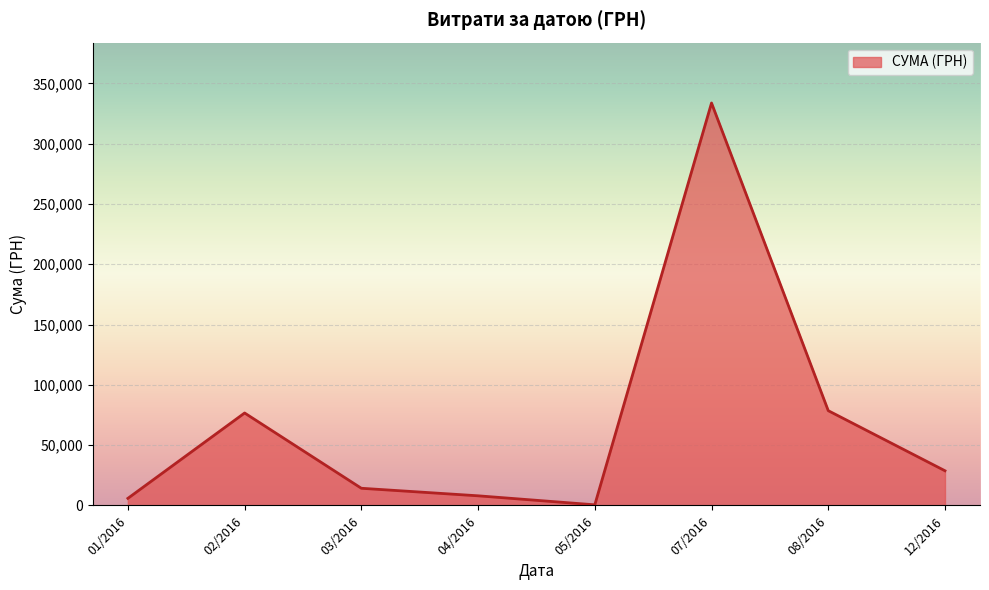

What is the maximum value shown in the chart?

333780.4